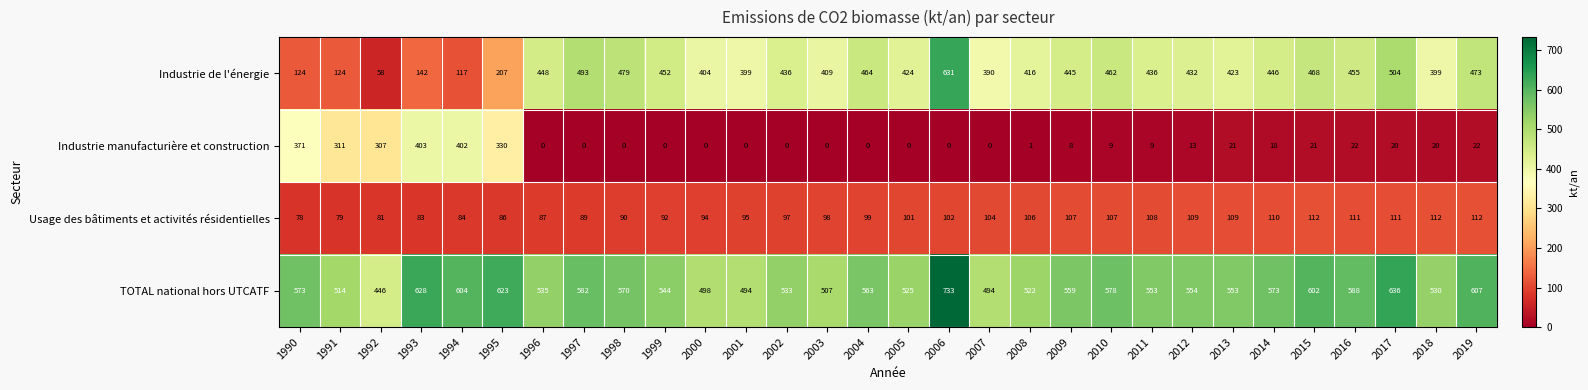

What is the difference between the Usage des bâtiments et activités résidentielles values at 1997 and 2004?

10